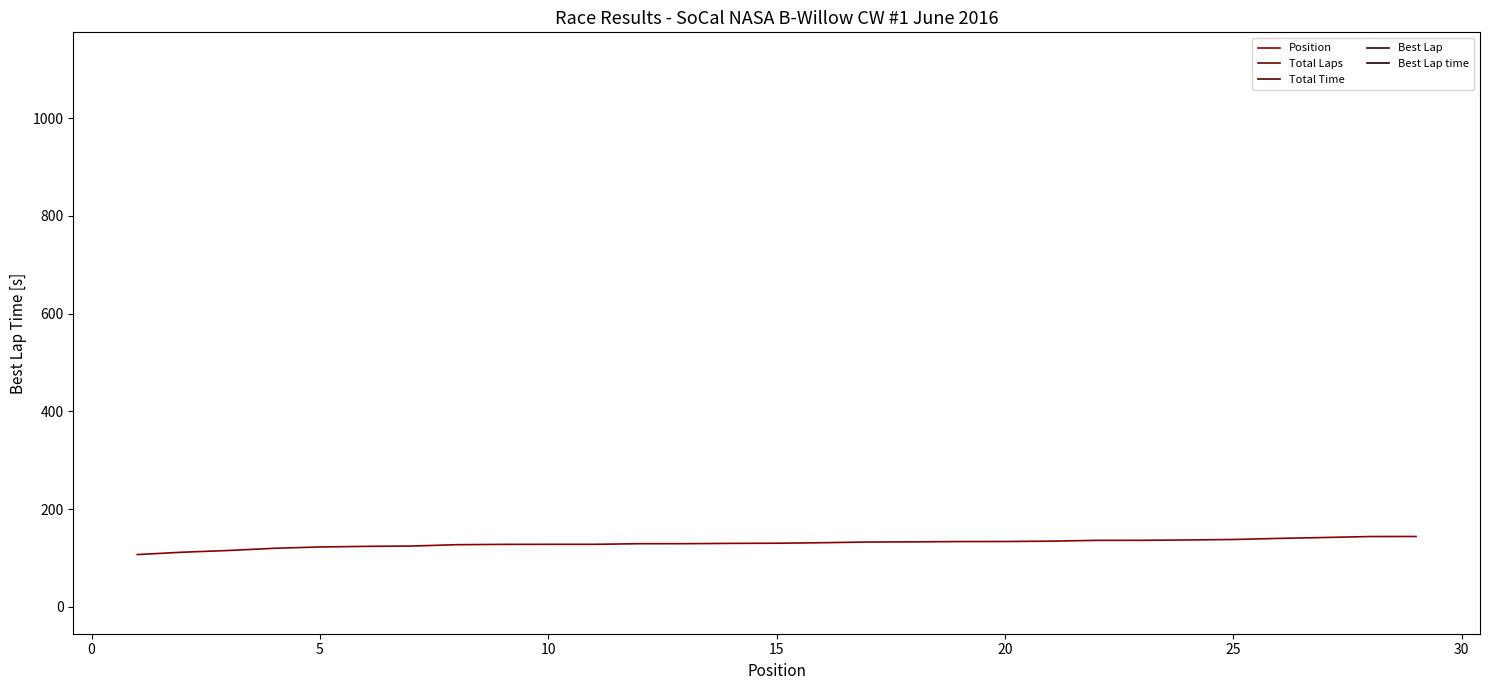

Reading left to right, what are all the values shown in this chart?

Best Lap time: 107.0	111.9	115.4	119.9	122.6	123.8	124.5	127.2	127.9	128.0	128.0	129.3	129.3	130.0	130.2	131.3	132.7	133.1	133.7	133.8	134.5	136.1	136.2	136.9	137.9	140.1	142.0	144.0	144.0
Total Time: 622.3	451.7	694.1	820.7	580.1	704.4	959.3	856.3	859.5	860.5	994.5	1002.8	674.8	1097.5	1008.4	741.3	336.9	1071.2	341.4	509.0	890.0	1045.1	1046.2	1064.1	1059.3	1072.0	951.8	1092.7	1119.8
Total Laps: 4.0	2.0	4.0	5.0	3.0	4.0	6.0	5.0	5.0	5.0	6.0	6.0	3.0	6.0	6.0	4.0	1.0	6.0	1.0	2.0	5.0	6.0	6.0	6.0	6.0	6.0	5.0	6.0	6.0
Best Lap: 1.0	1.0	4.0	4.0	1.0	4.0	6.0	4.0	4.0	4.0	4.0	5.0	3.0	4.0	3.0	3.0	1.0	6.0	1.0	2.0	2.0	4.0	3.0	5.0	6.0	3.0	4.0	6.0	6.0